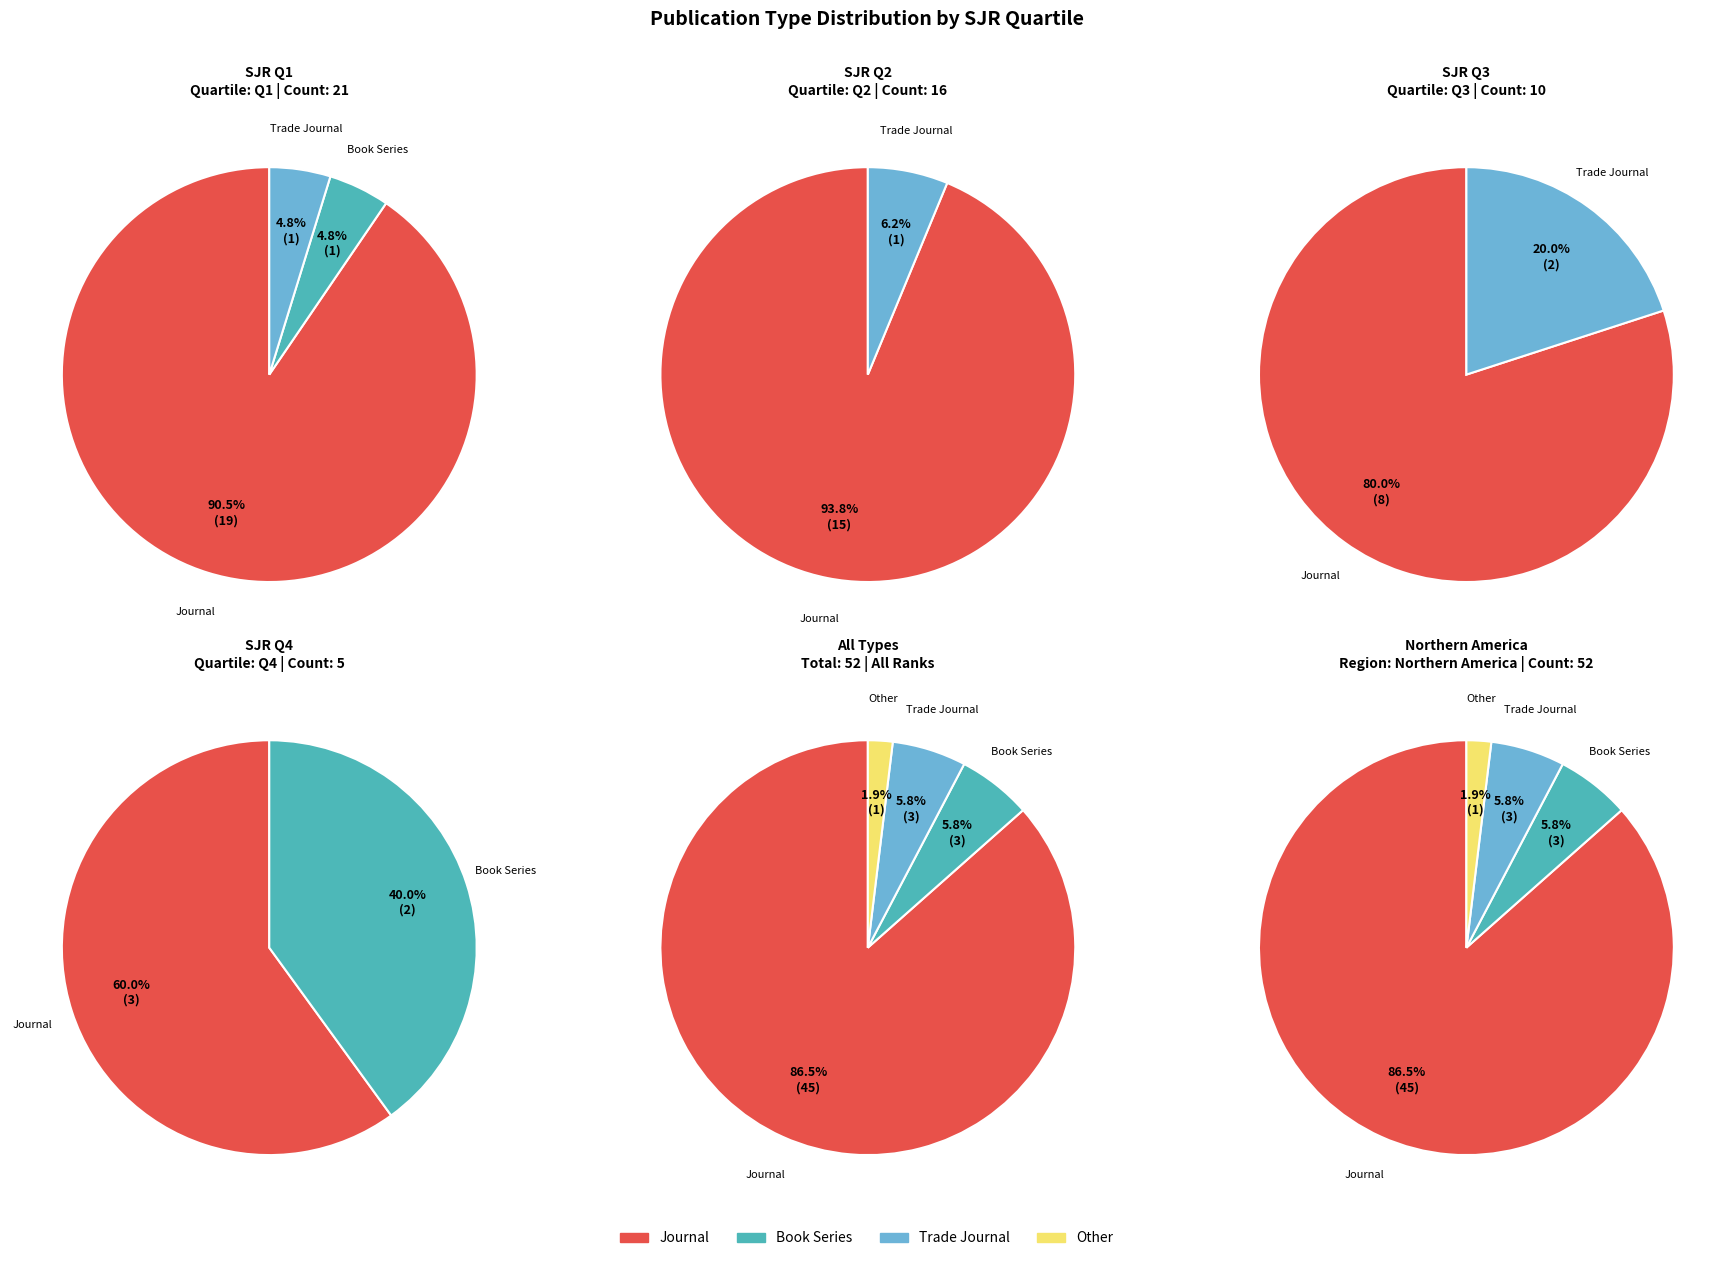

Does journal represent more than half of the total?

Yes